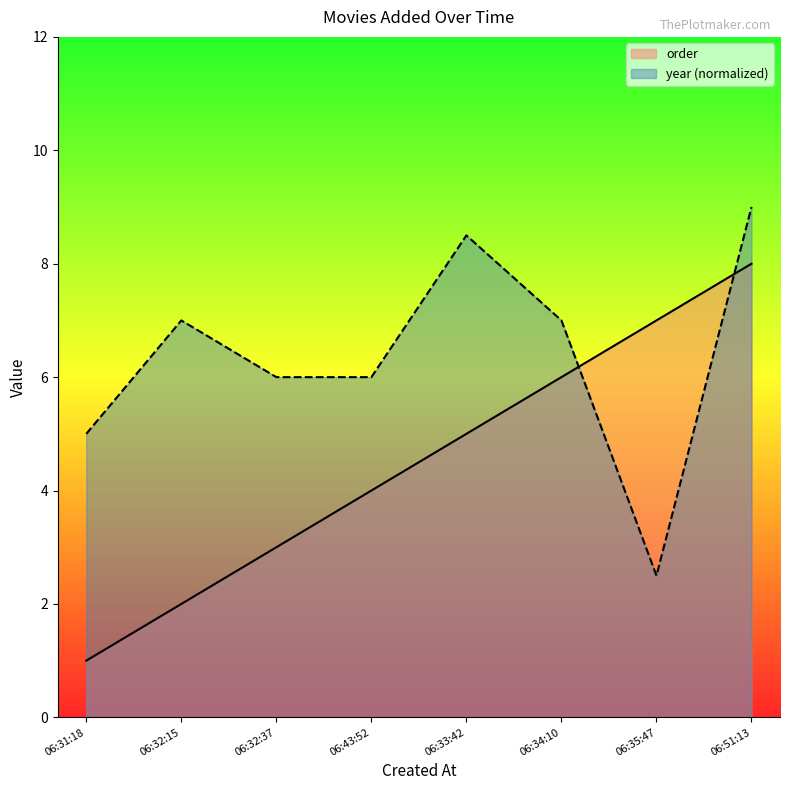

Which series has the largest total across all categories?

year (normalized)